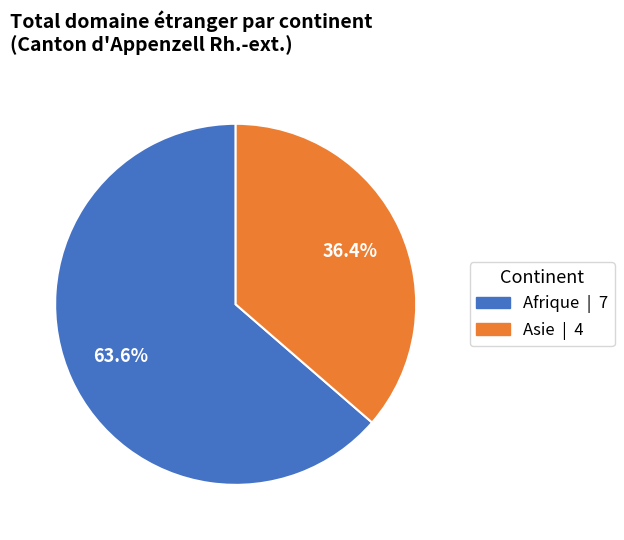

Does any single category account for the majority?

Yes